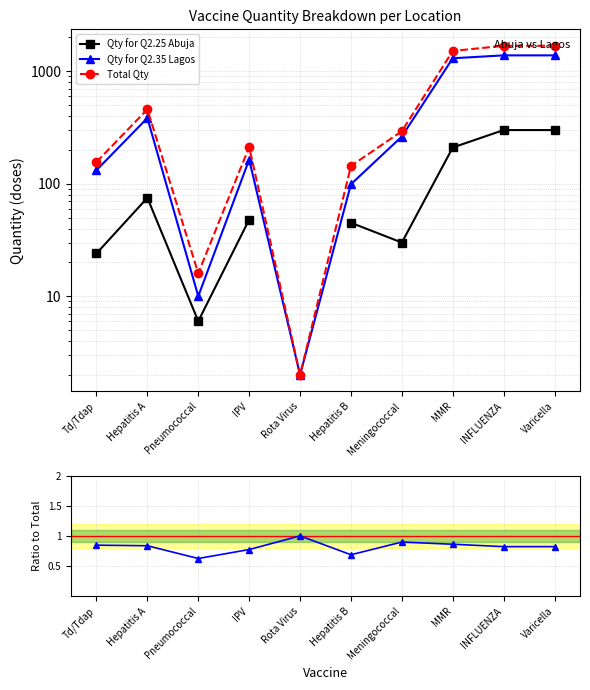

How many data points does each series have?

10